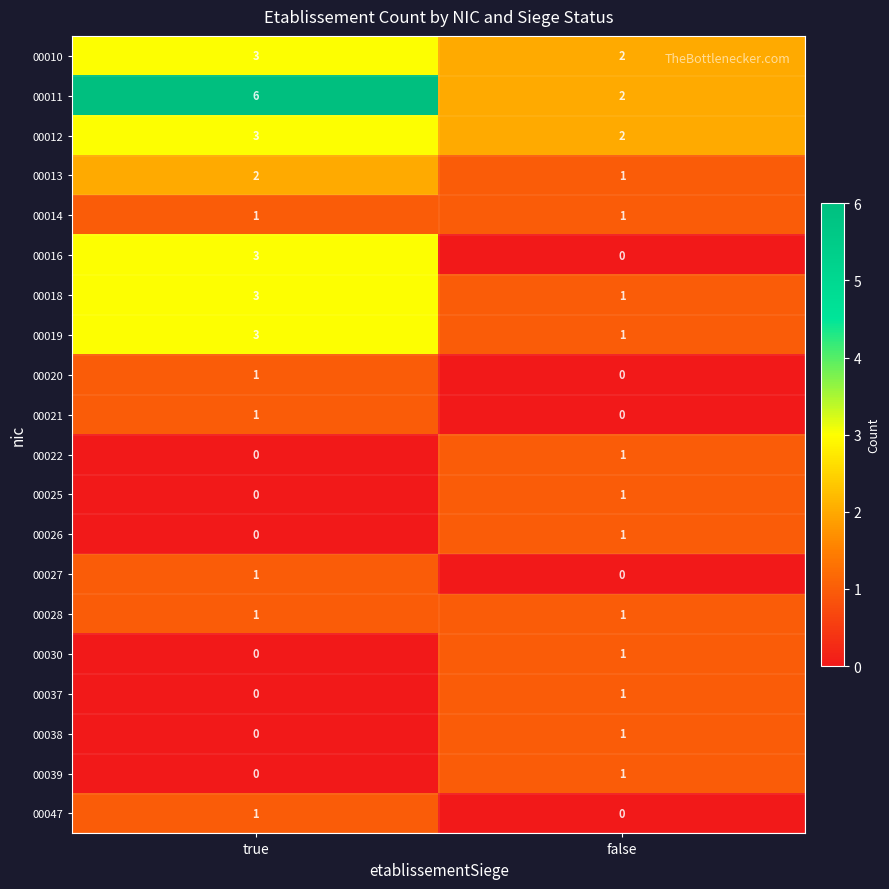

The 00039 series shows 1 at false. True or false?

True